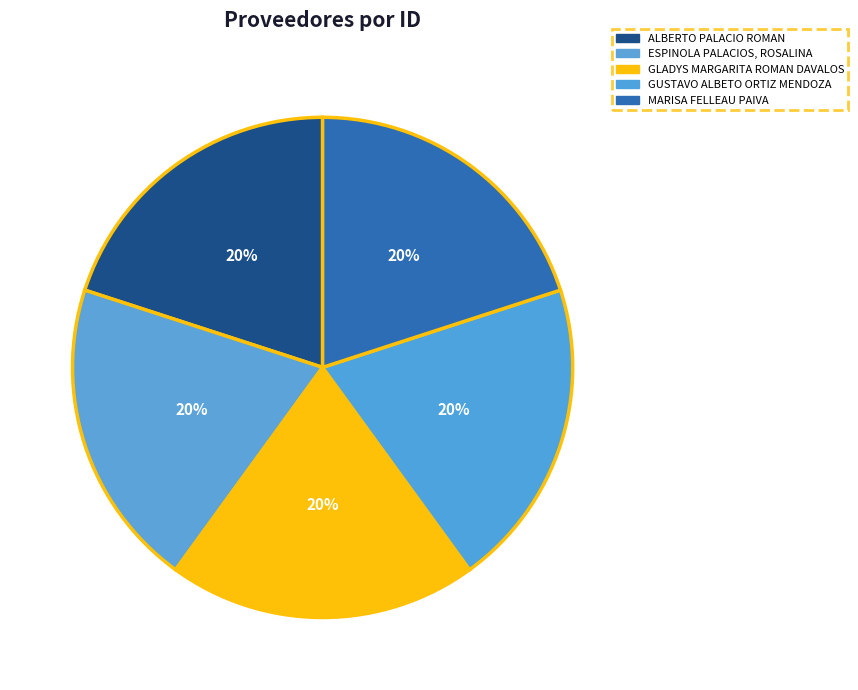

Which has a higher value, GUSTAVO ALBETO ORTIZ MENDOZA or ALBERTO PALACIO ROMAN?

GUSTAVO ALBETO ORTIZ MENDOZA